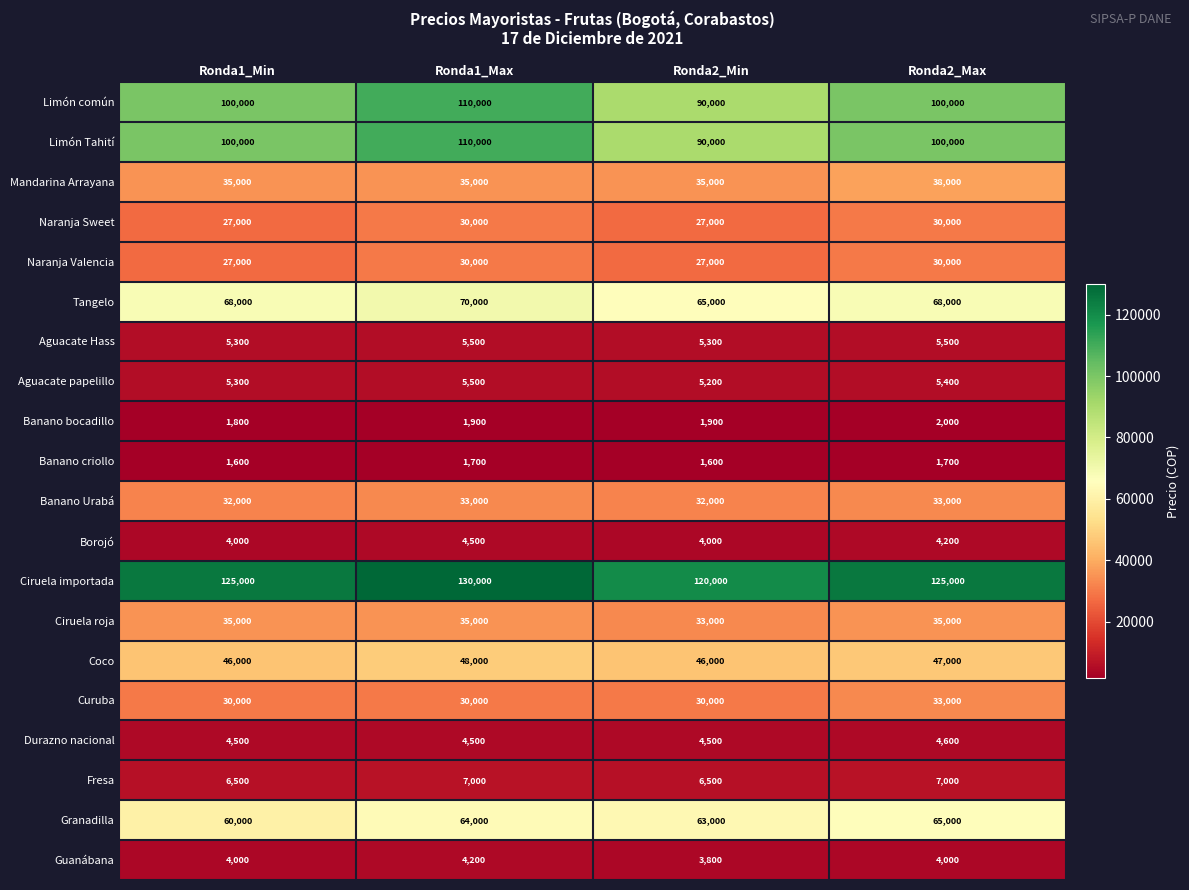

How many distinct data groups are displayed?

20